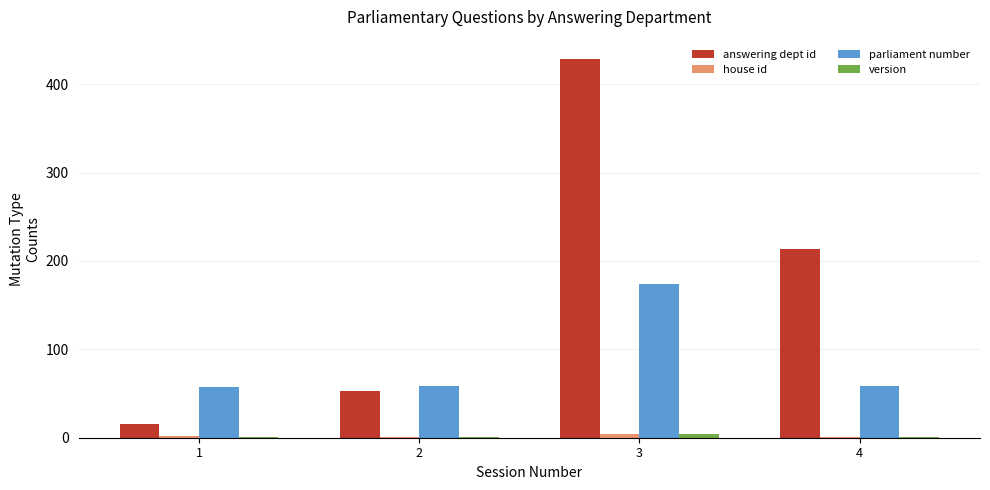

Which category has the highest value across all series?

3